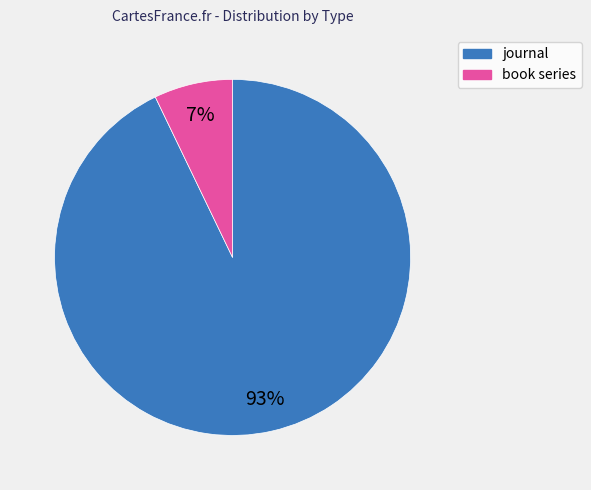

Do book series and journal together represent more than half of the pie?

Yes